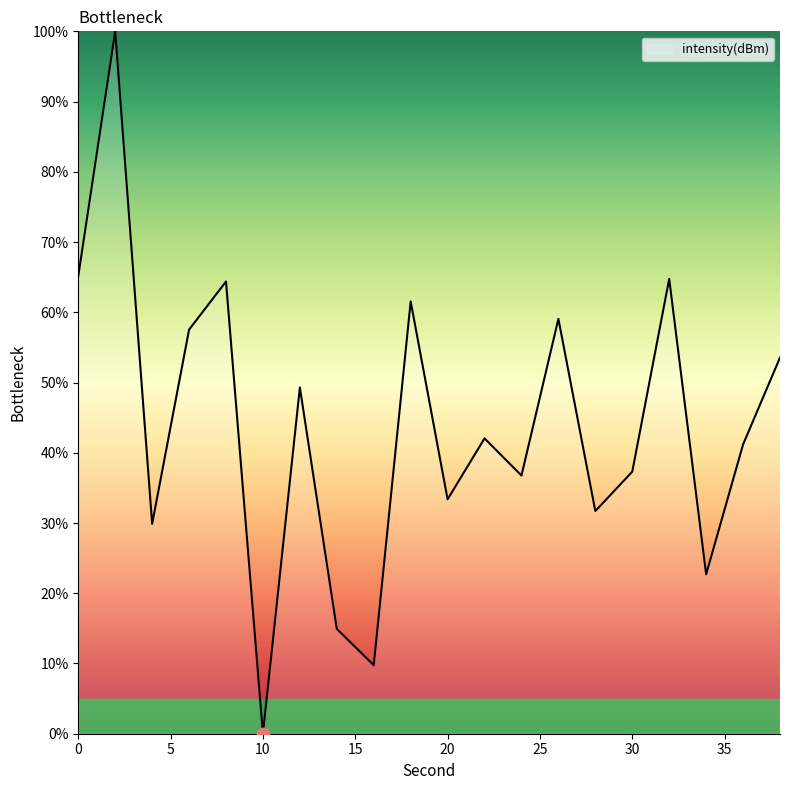

What is the maximum value shown in the chart?

100.0